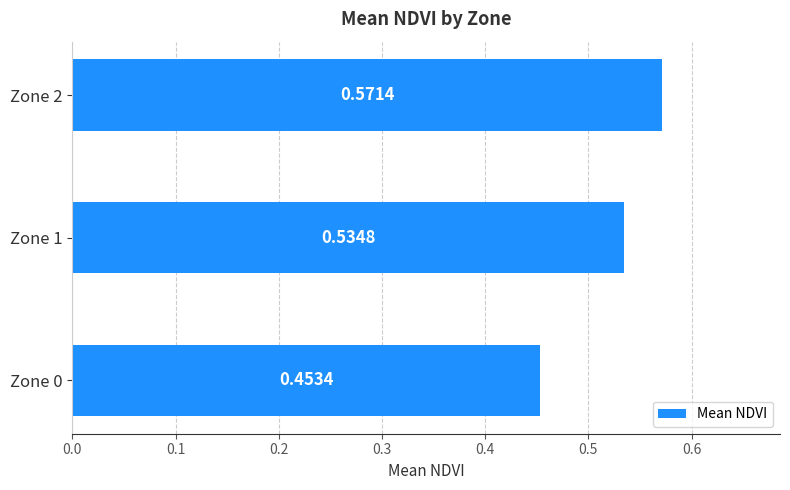

Which has a higher value, Zone 1 or Zone 2?

Zone 2